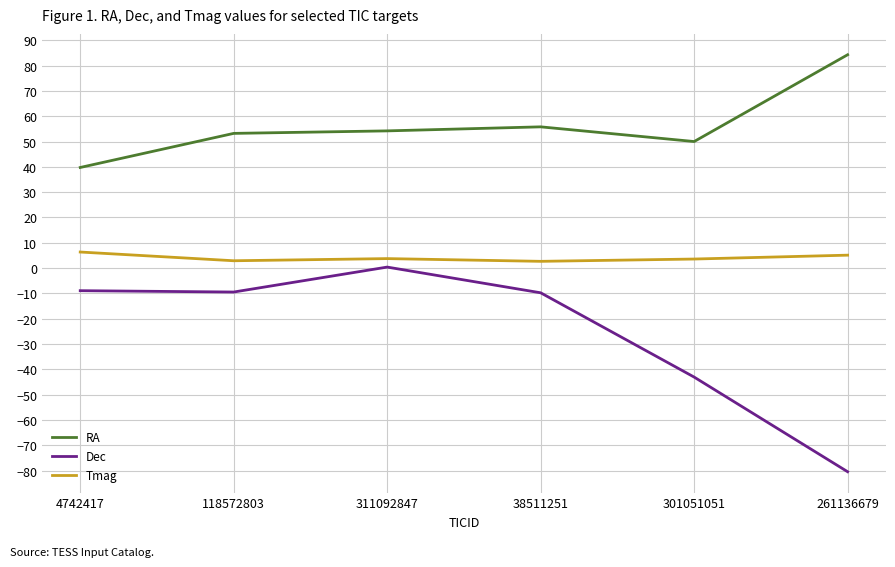

Is it true that RA equals 116.5 at 261136679?

False